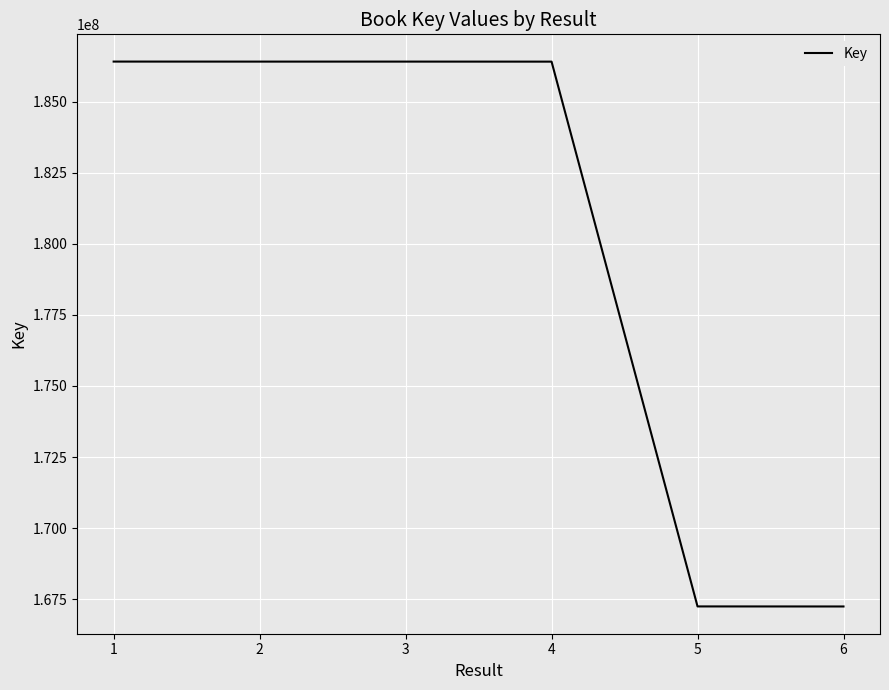

What is the greatest value displayed?

186414707